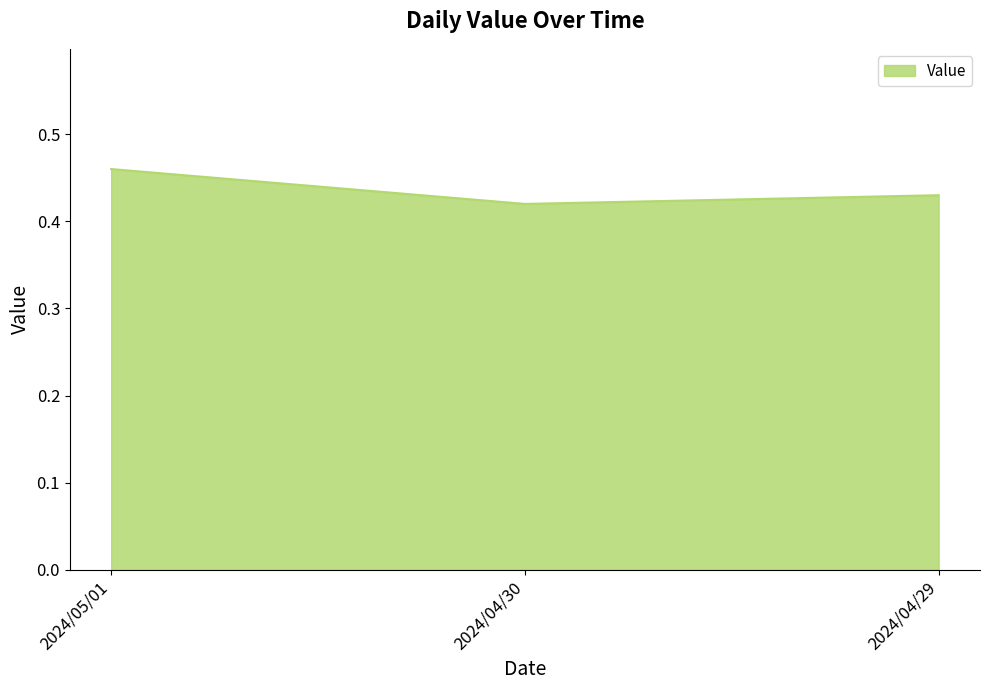

What position from the left is 2024/04/30?

2